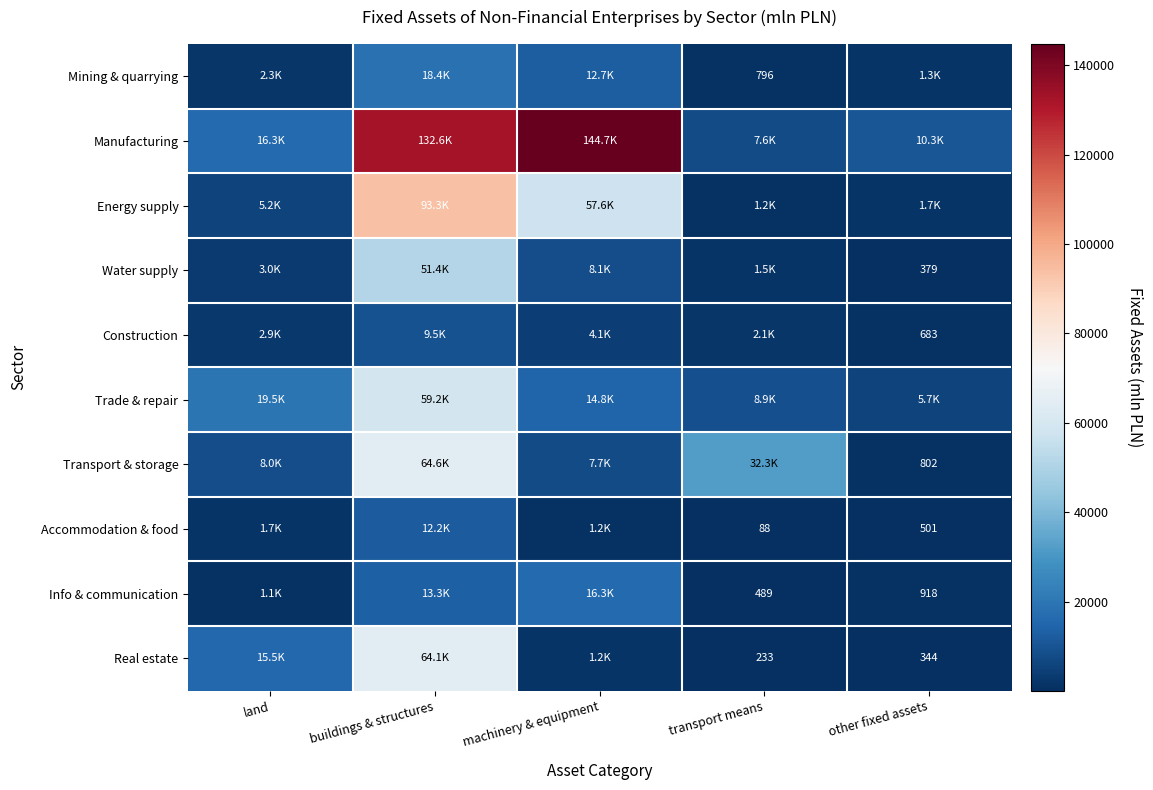

The Accommodation & food series shows 88.0 at transport means. True or false?

True